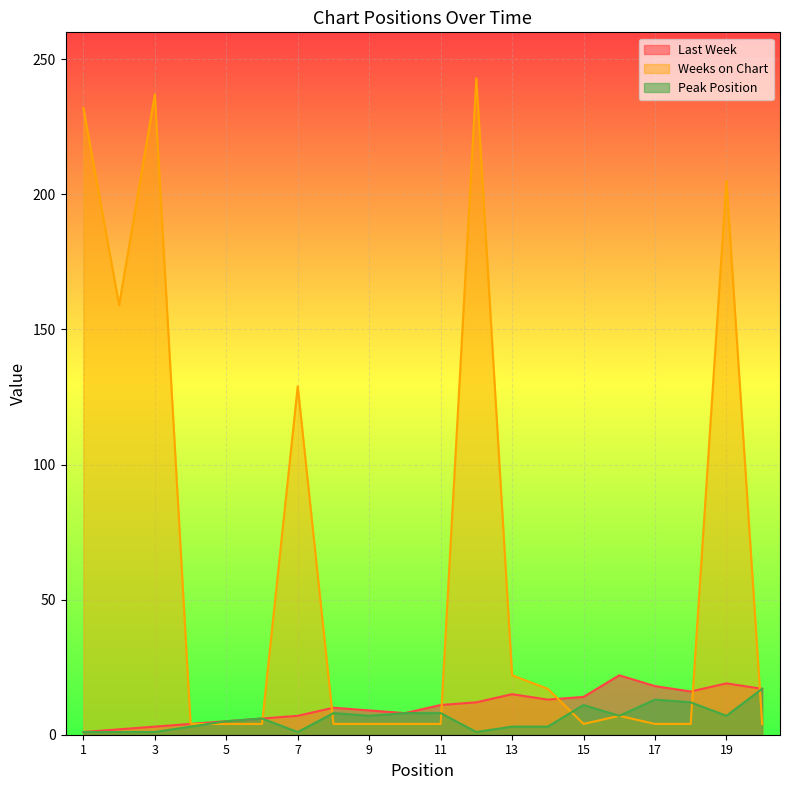

How many data points in Last Week are less than 11?

10